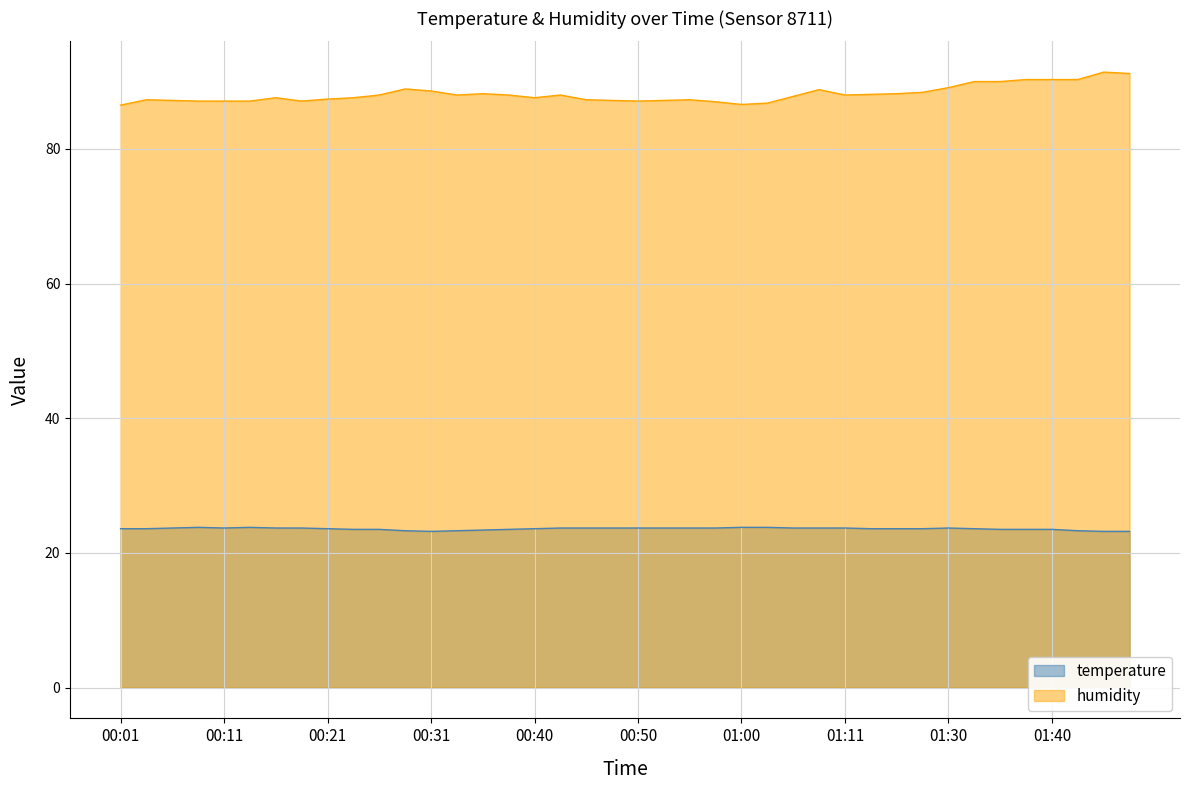

True or false: temperature and humidity intersect in this chart.

False